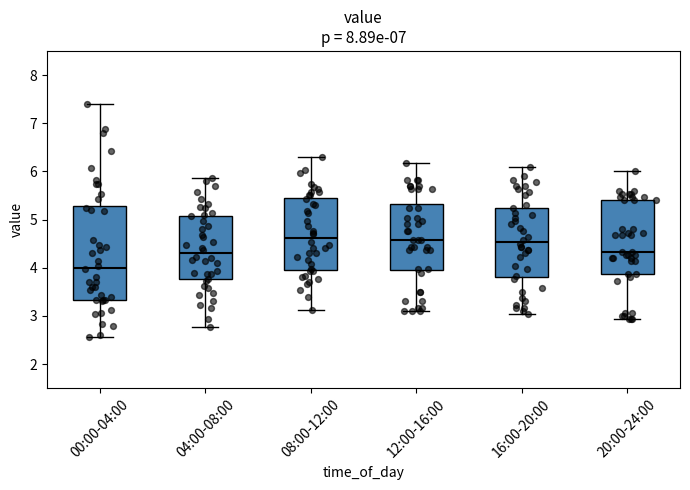

Comparing the boxes themselves (not the whiskers), which one is the tallest?

00:00-04:00